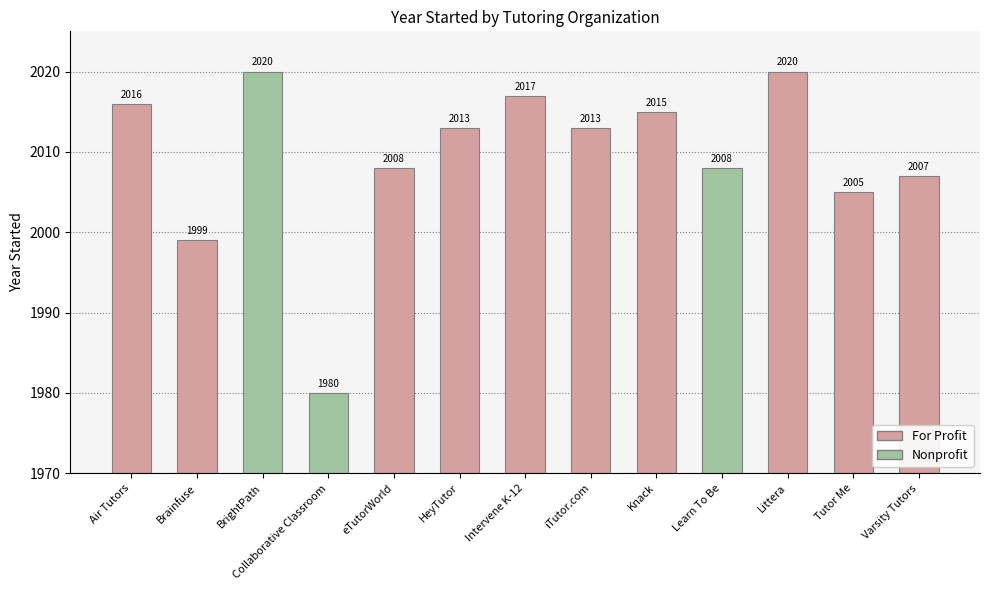

Rank the categories by value from highest to lowest.

BrightPath, Littera, Intervene K-12, Air Tutors, Knack, HeyTutor, iTutor.com, eTutorWorld, Learn To Be, Varsity Tutors, Tutor Me, Brainfuse, Collaborative Classroom